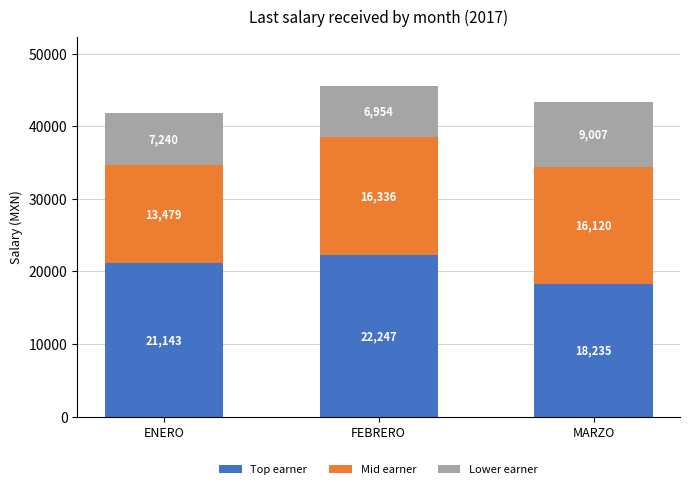

What is the lowest value of the Top earner series?

18235.3